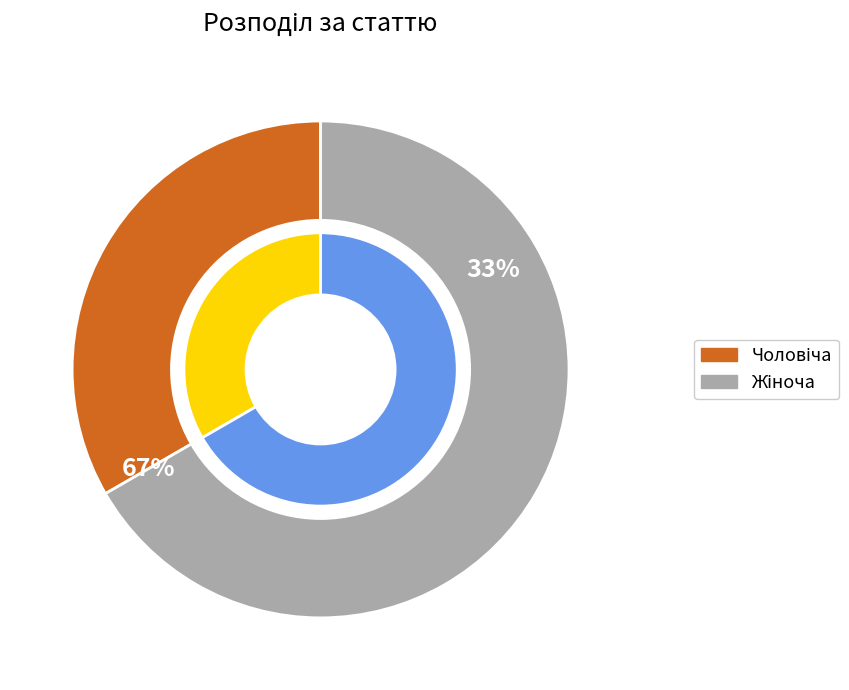

Between Чоловіча and Жіноча, which is larger?

Жіноча